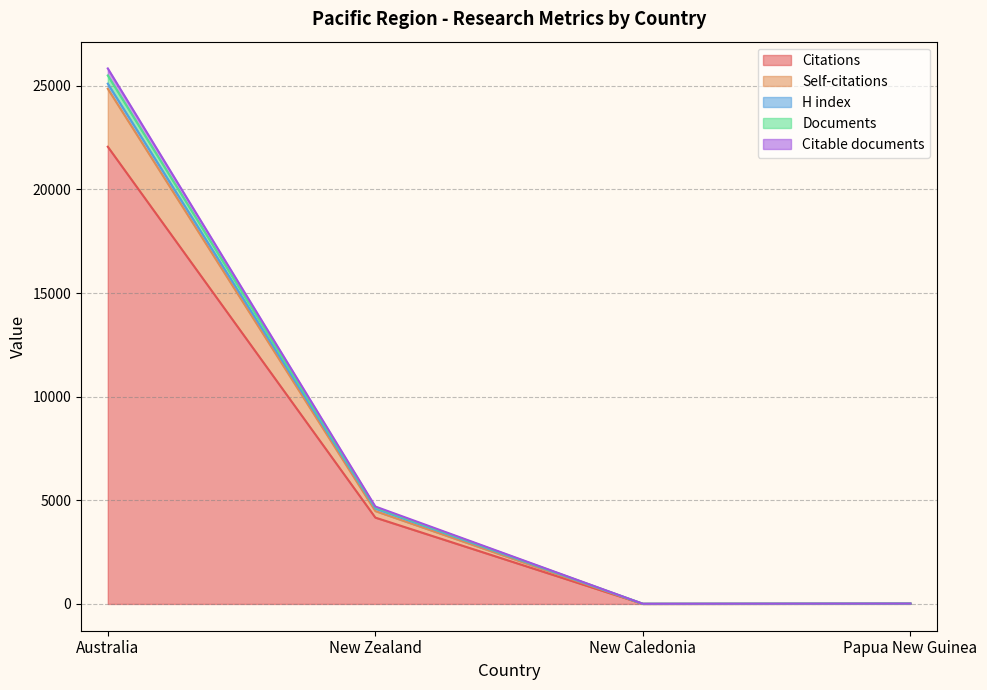

In Citations, how many points are lower than both neighbors (excluding endpoints)?

1